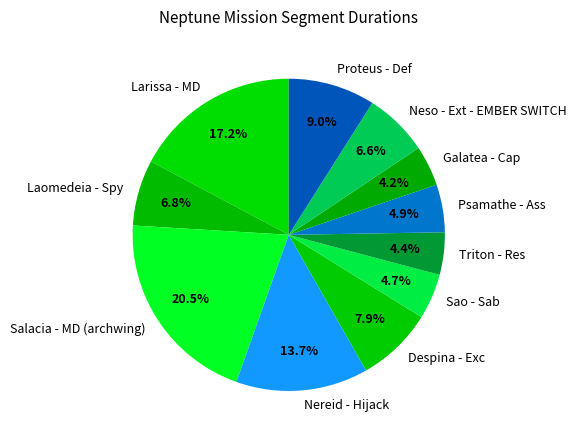

Is there any slice that represents more than half of the pie?

No